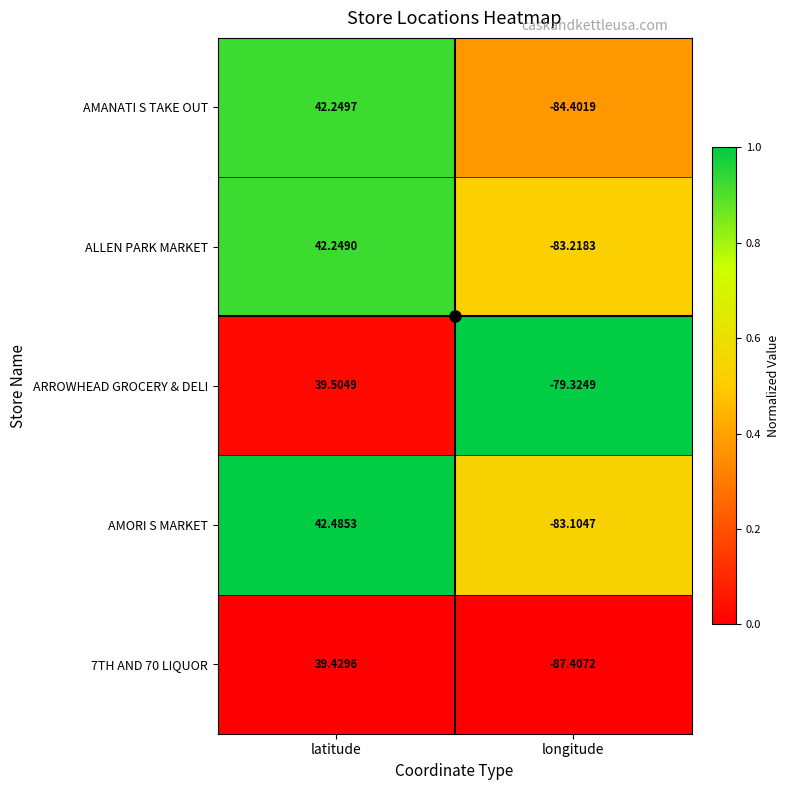

List the series in order of their peak value, highest first.

AMORI S MARKET, AMANATI S TAKE OUT, ALLEN PARK MARKET, ARROWHEAD GROCERY & DELI, 7TH AND 70 LIQUOR